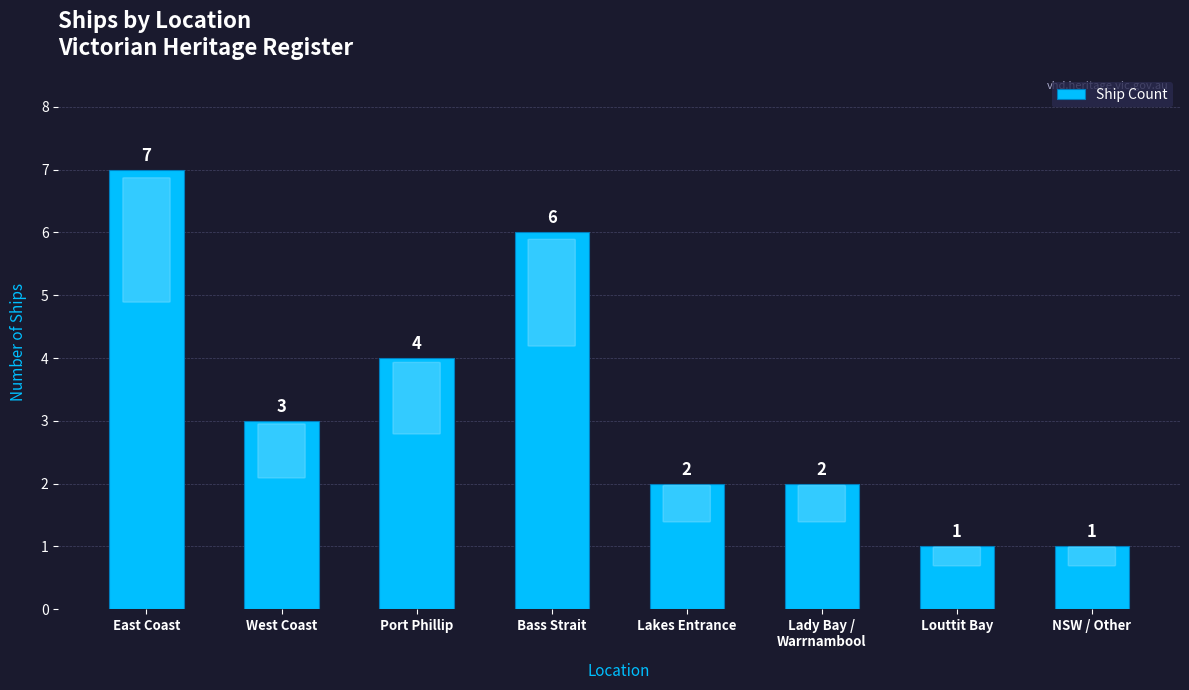

Between Bass Strait and NSW / Other, which is larger?

Bass Strait